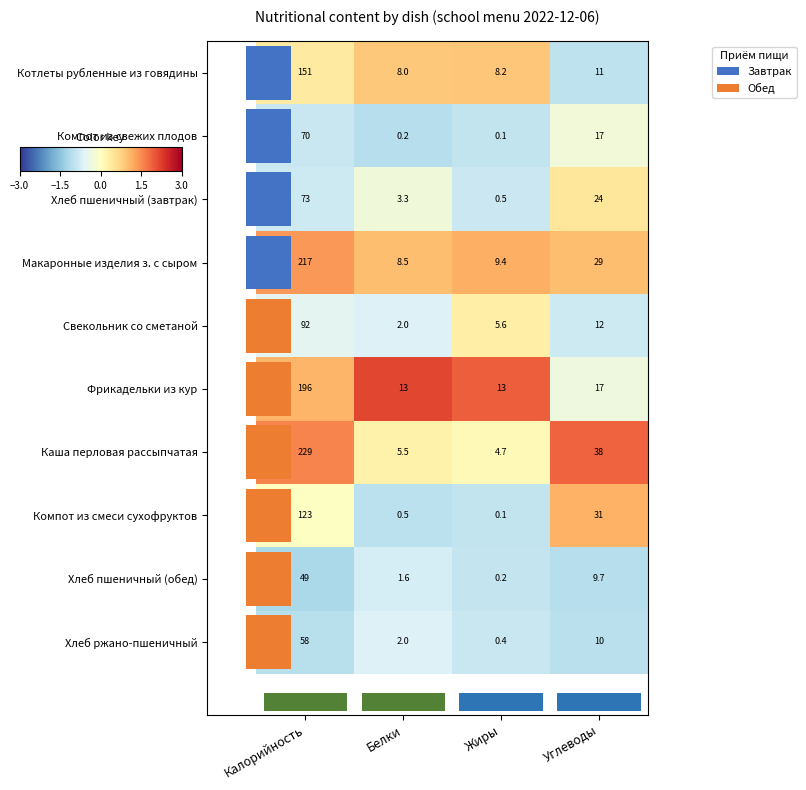

Which category has the lowest value across all series?

Калорийность